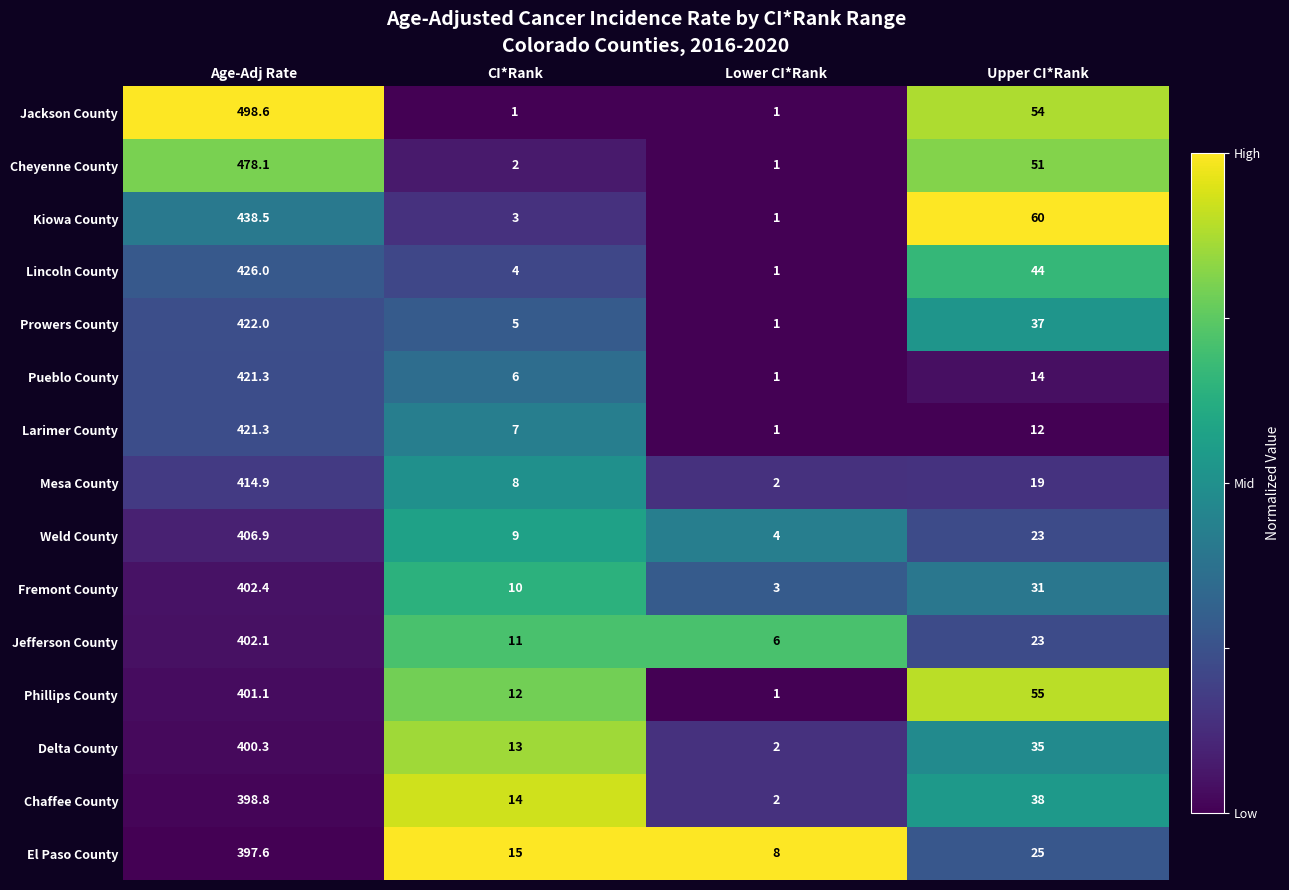

How many distinct data groups are displayed?

15